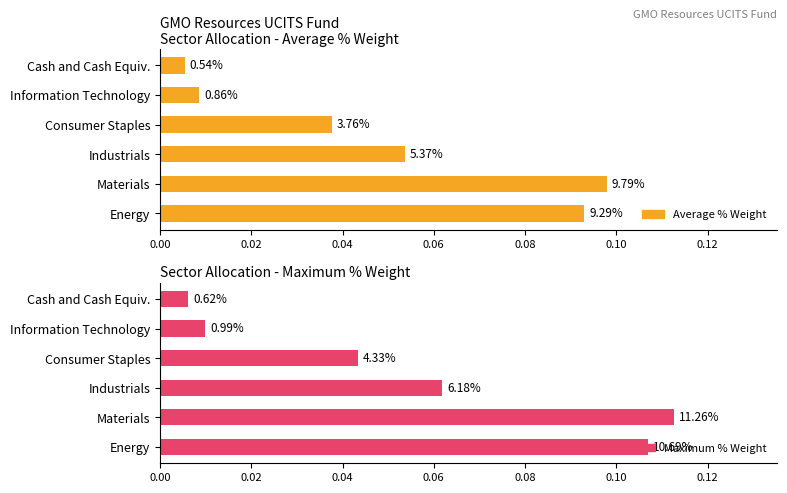

Which series has the largest range (max minus min)?

Maximum % Weight